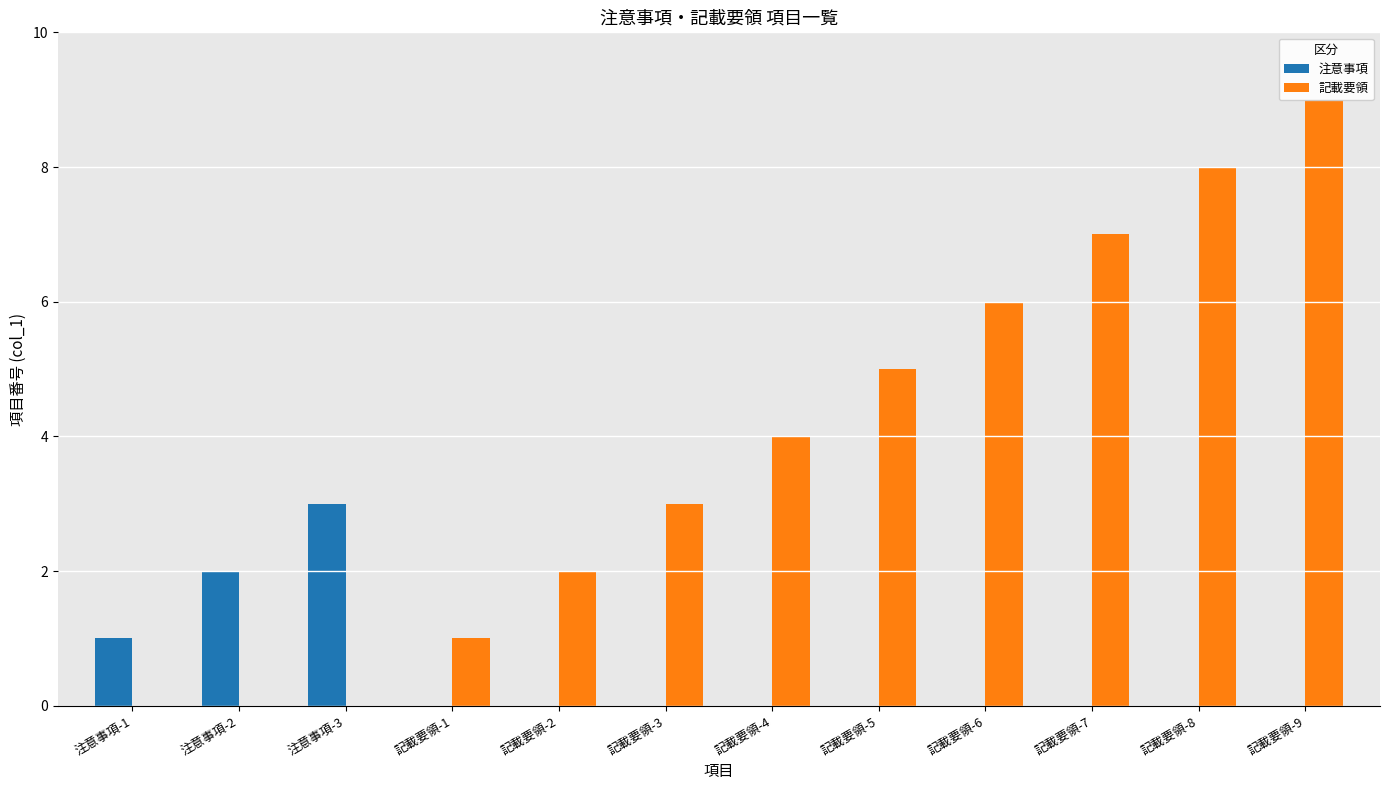

How many data points in 記載要領 are less than 4?

6